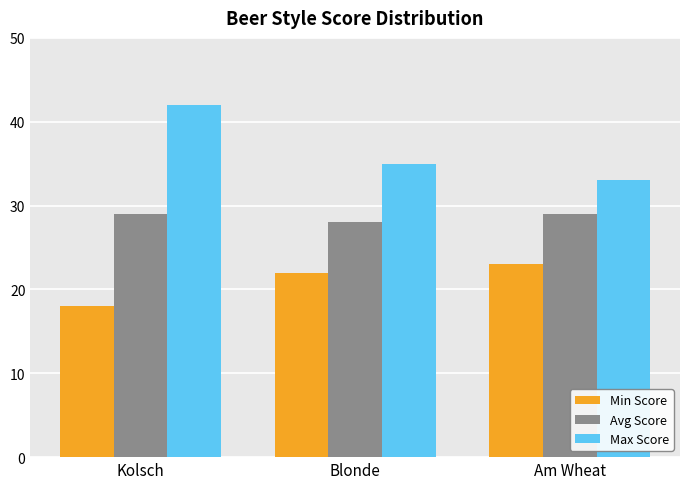

At which label does Max Score reach its minimum?

Am Wheat